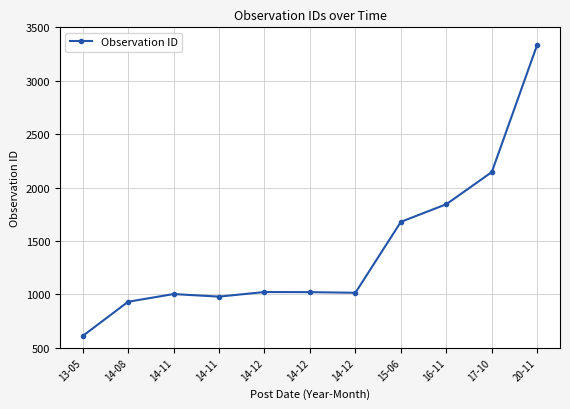

Rank the categories by value from highest to lowest.

20-11, 17-10, 16-11, 15-06, 14-12, 14-12, 14-12, 14-11, 14-11, 14-08, 13-05